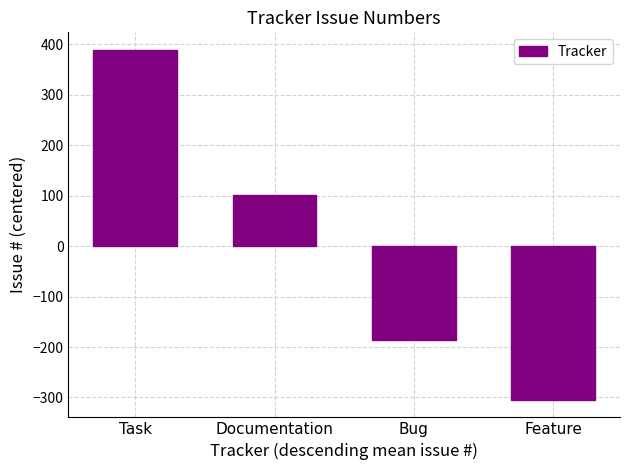

What is the maximum value shown in the chart?

389.1